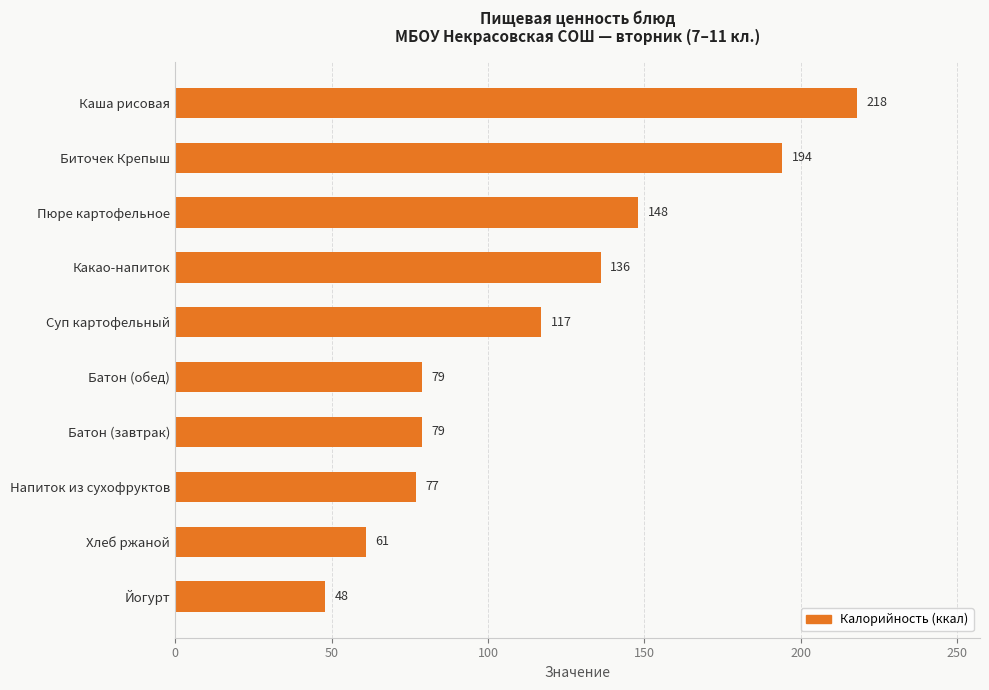

Reading top to bottom, what are all the values shown in this chart?

218	194	148	136	117	79	79	77	61	48